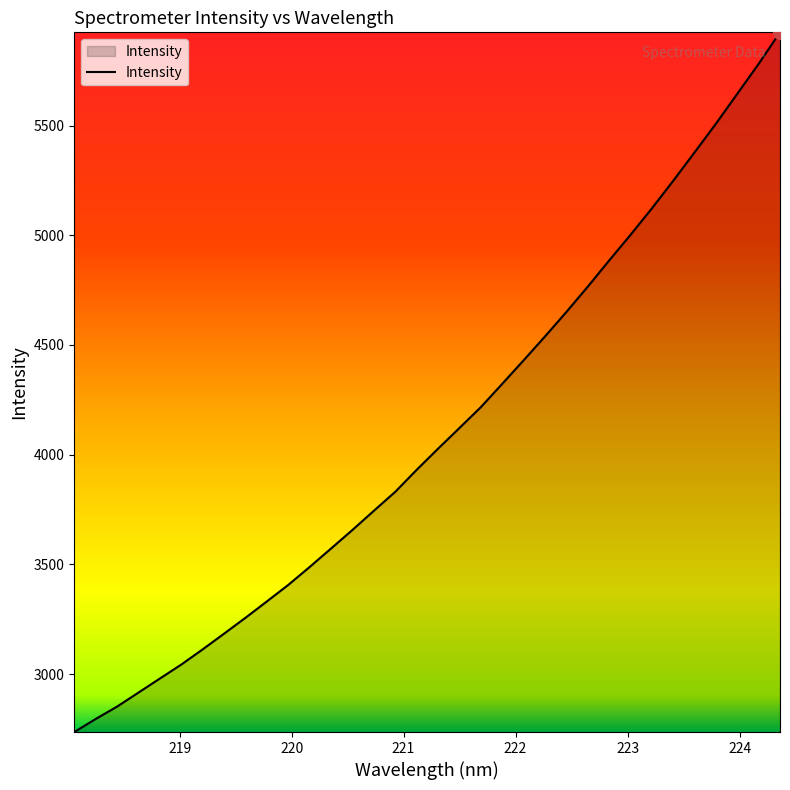

What is the maximum value shown in the chart?

5924.7